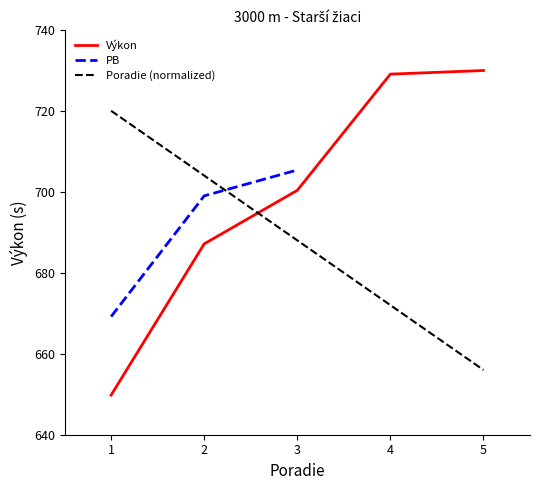

Where do Výkon and Poradie (normalized) first cross each other?

2 and 3